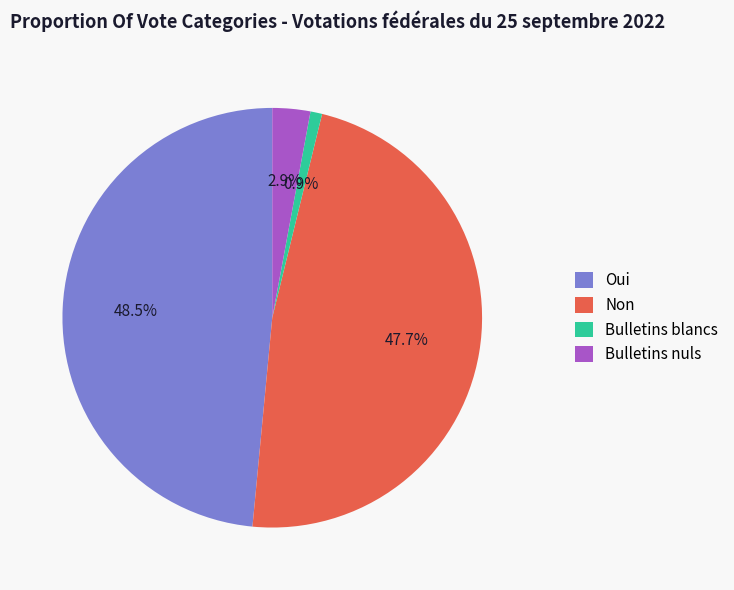

To the nearest percent, what is the average slice percentage?

25%